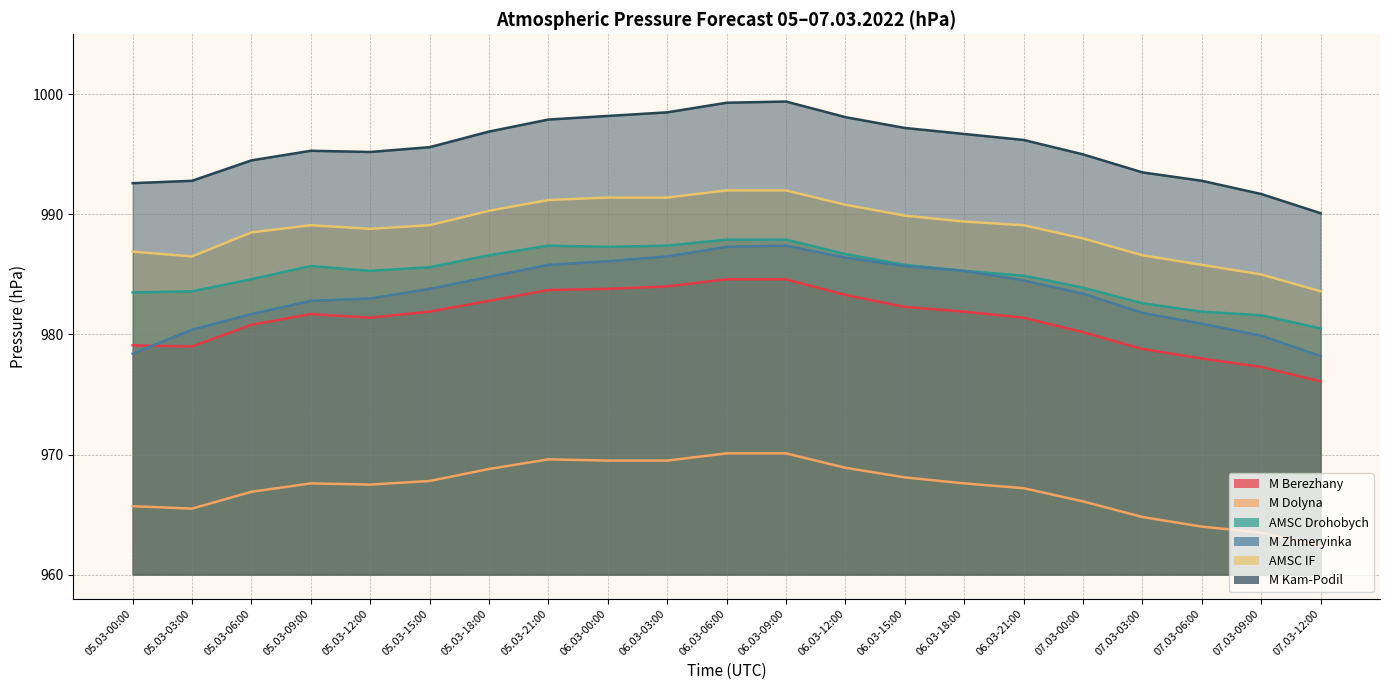

Count the number of data series in this chart.

6